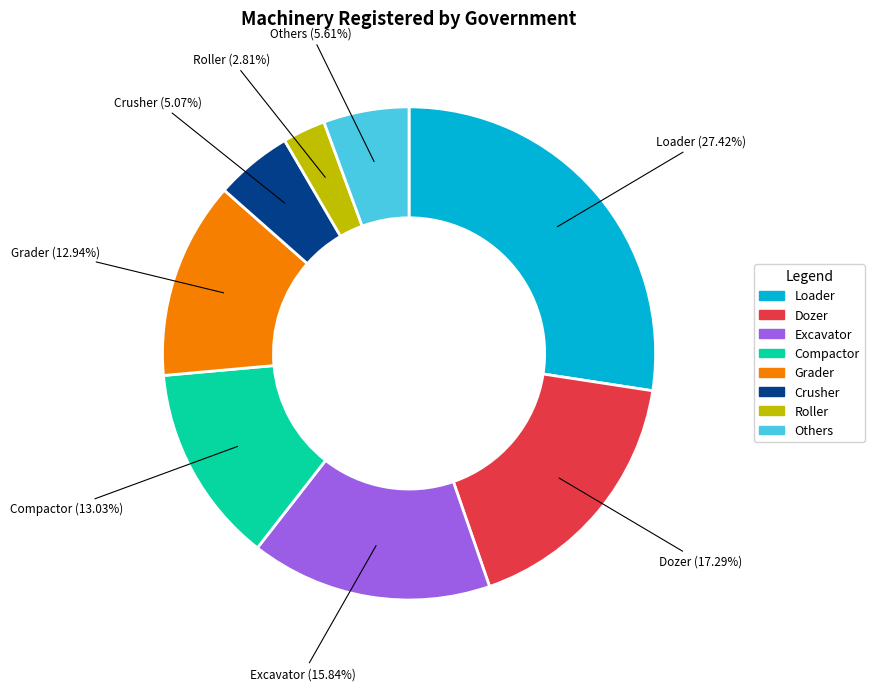

Which slice is the largest?

Loader